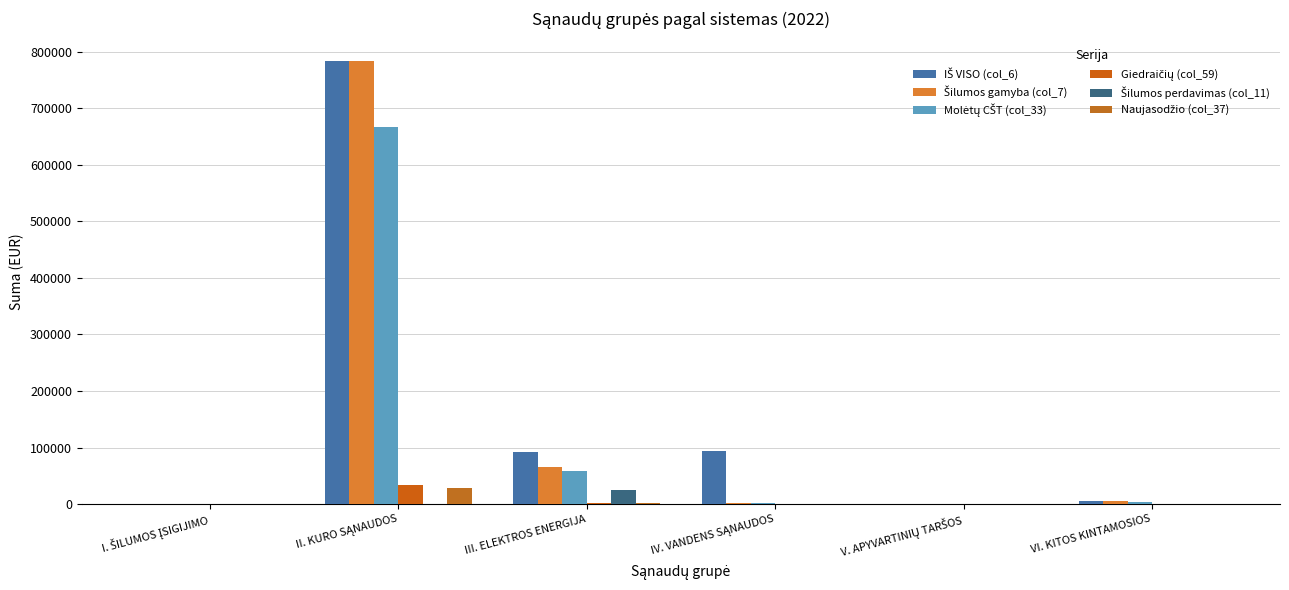

How many data points does each series have?

6